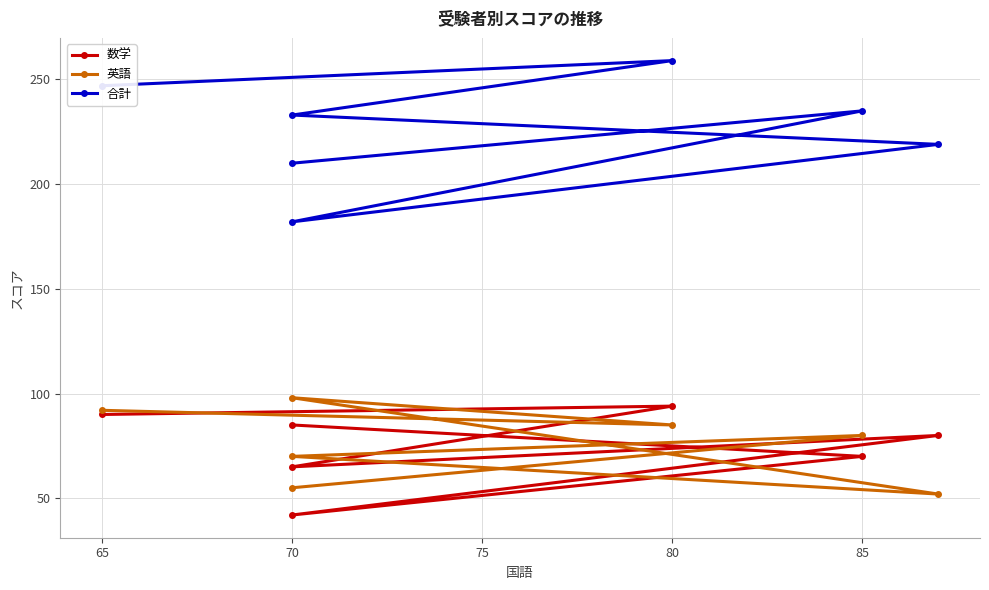

What is the average value of the 英語 series?

76